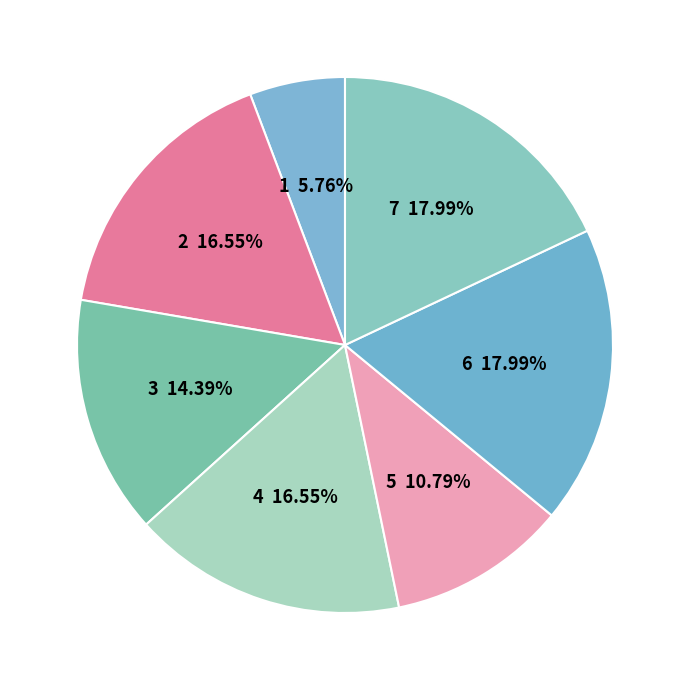

Which slice is the largest?

6